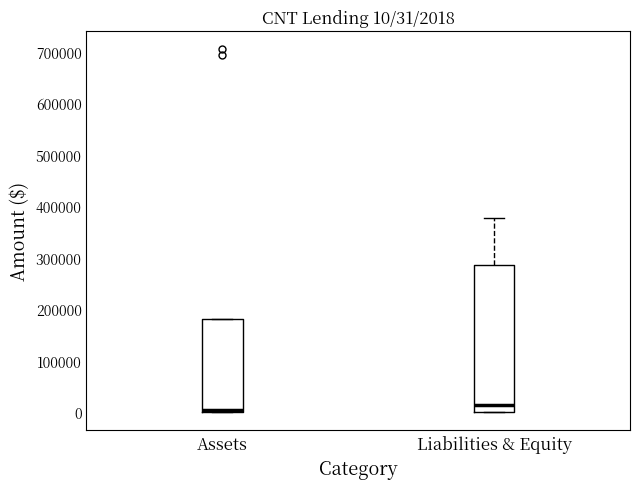

Which box is the tallest, from its lower edge to its upper edge?

Liabilities & Equity